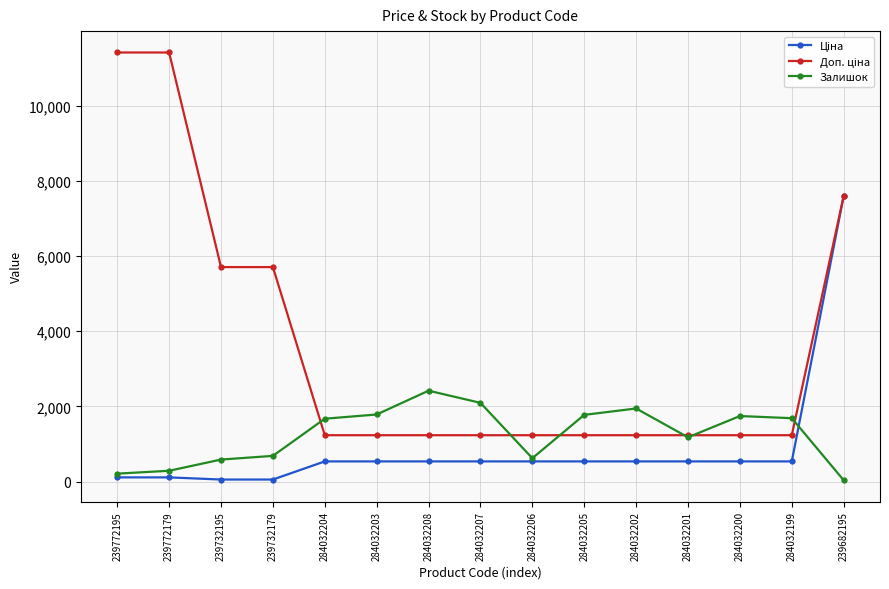

What is the label of the 15th point from the right?

239772195